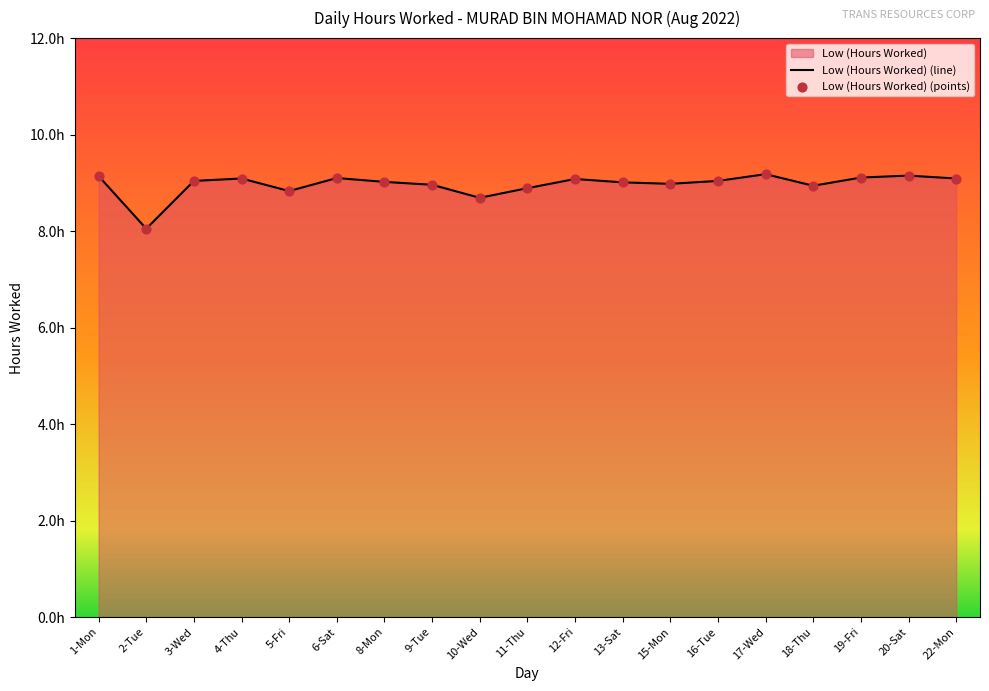

Which has a higher value, 8-Mon or 1-Mon?

1-Mon